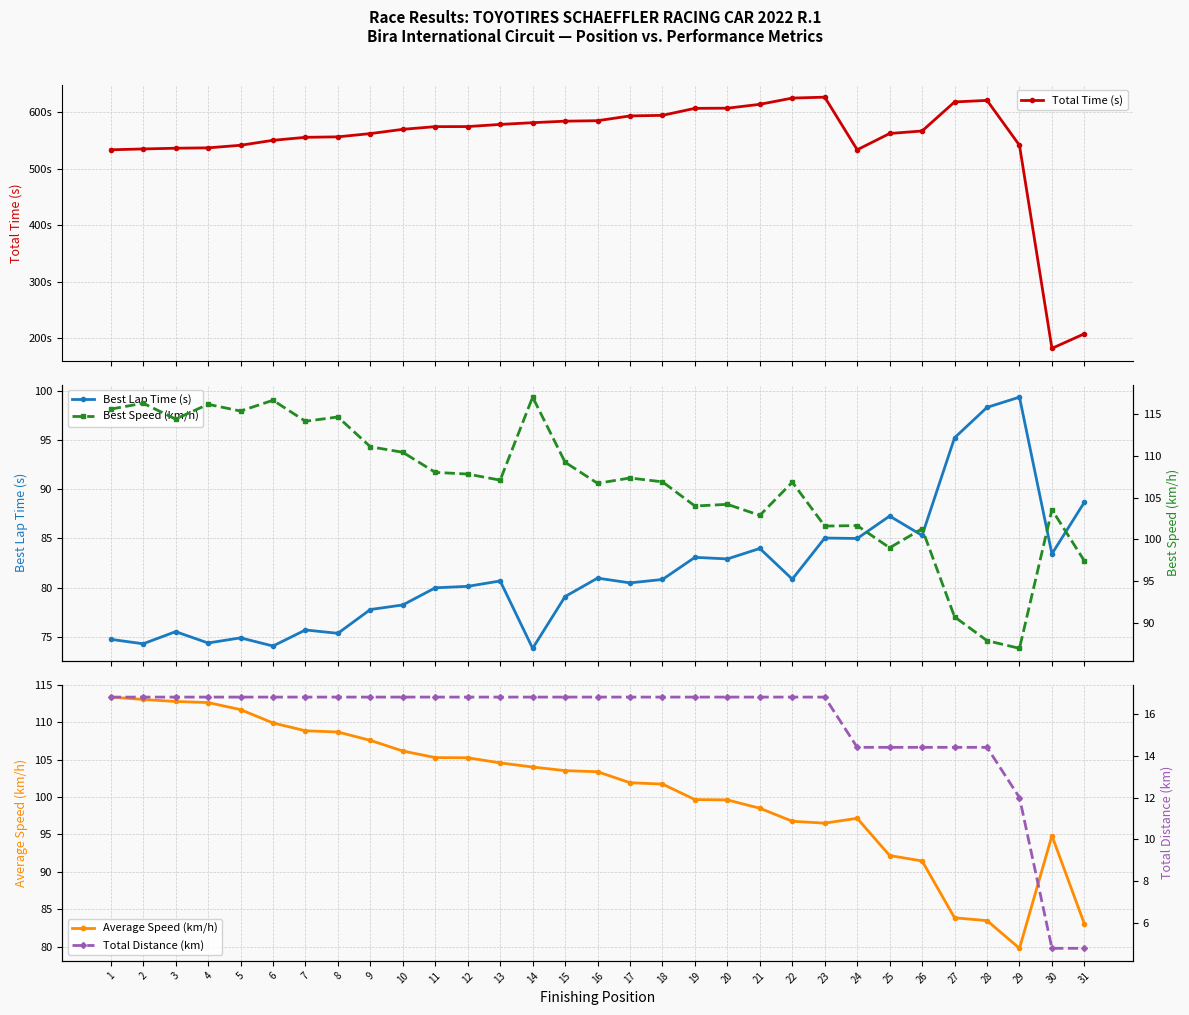

What is the total value across all series at 31?

482.0